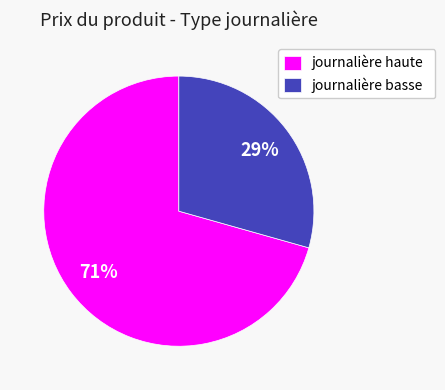

Is the sum of journalière basse and journalière haute greater than half?

Yes